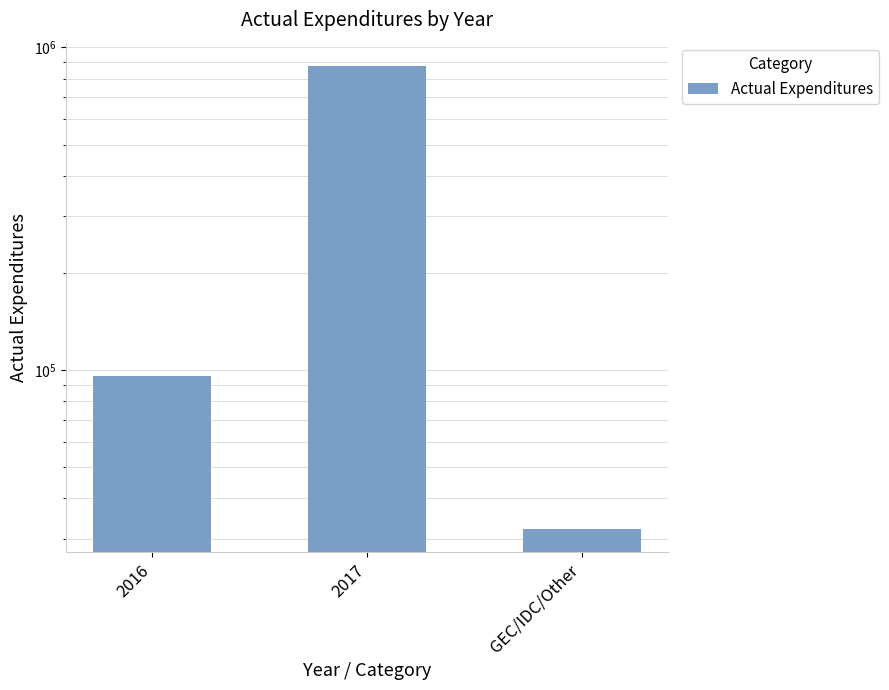

What is the approximate value at 2017?

877009.1